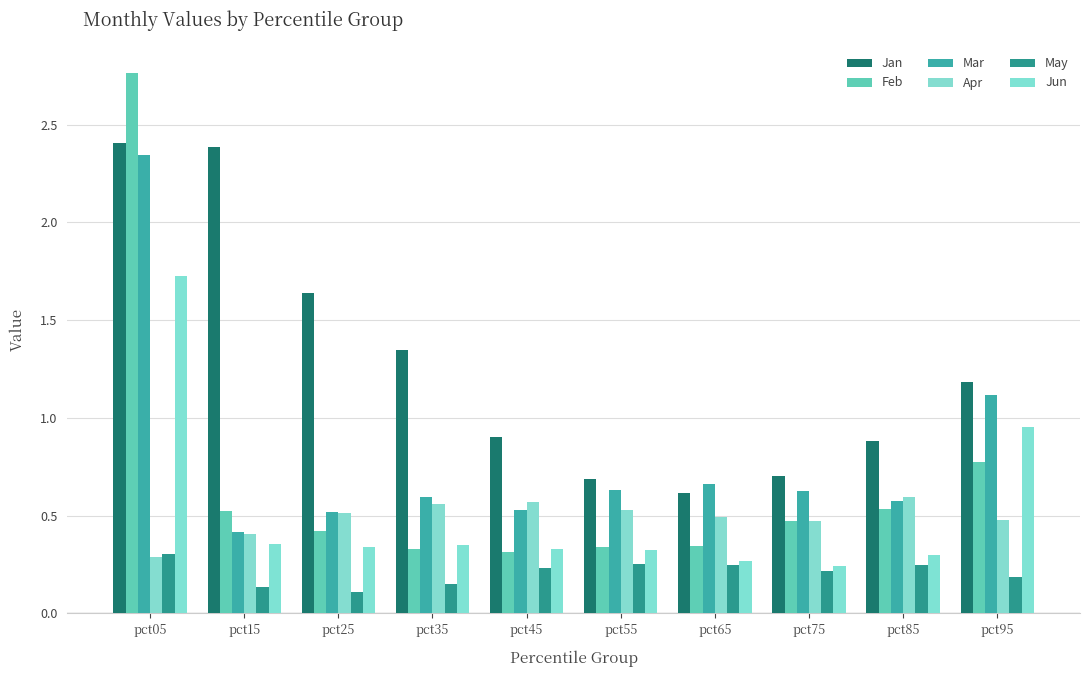

What is the minimum value for Mar?

0.4